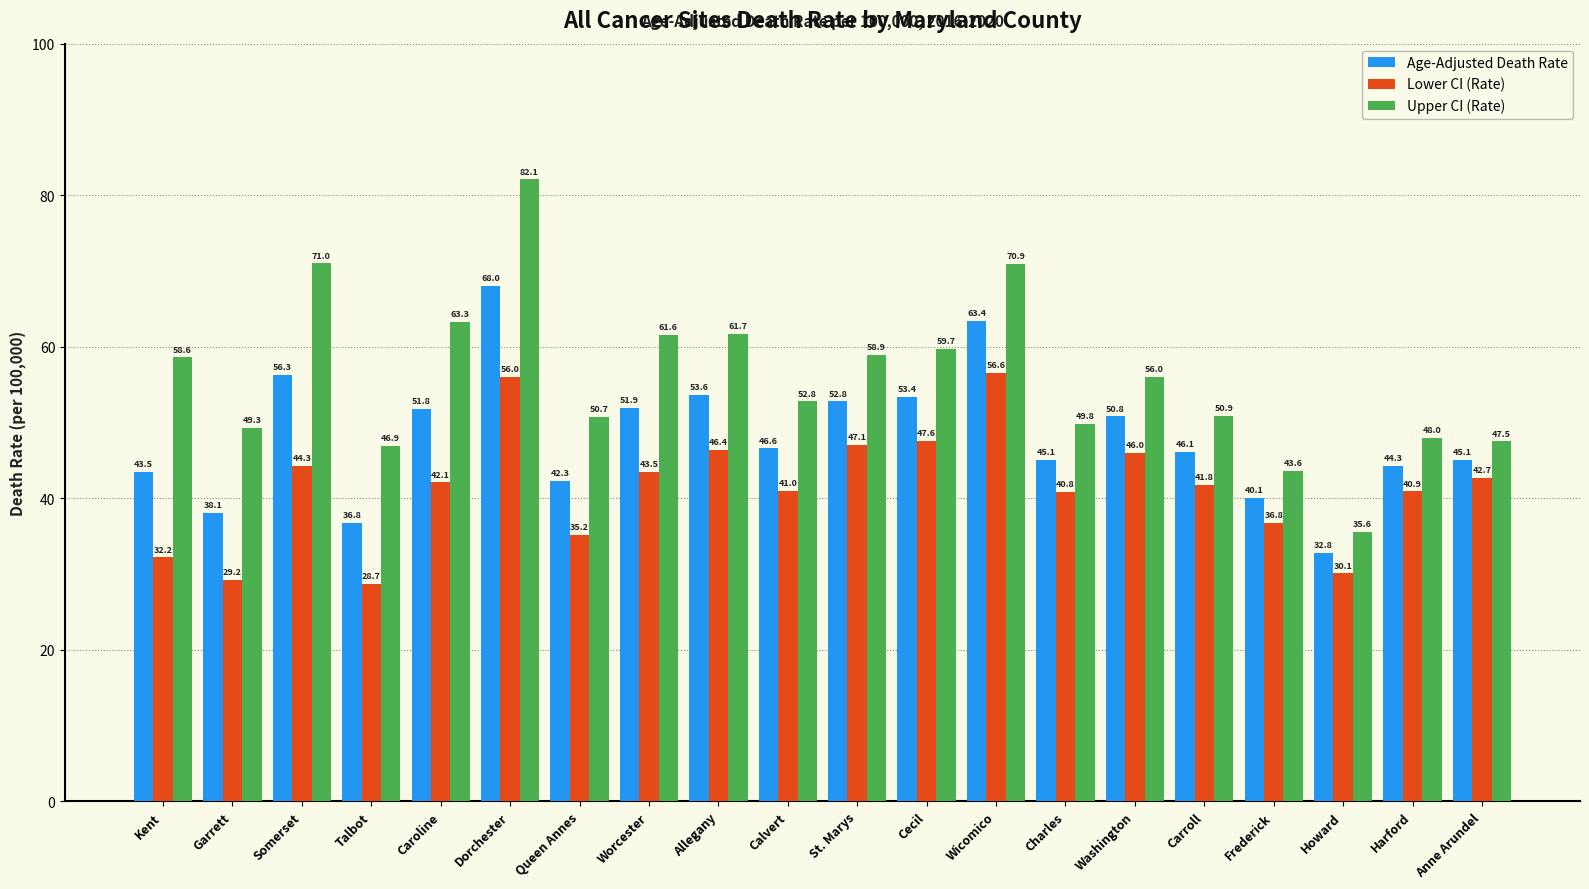

Reading left to right, what are all the values shown in this chart?

Age-Adjusted Death Rate: 43.5	38.1	56.3	36.8	51.8	68.0	42.3	51.9	53.6	46.6	52.8	53.4	63.4	45.1	50.8	46.1	40.1	32.8	44.3	45.1
Lower CI (Rate): 32.2	29.2	44.3	28.7	42.1	56.0	35.2	43.5	46.4	41.0	47.1	47.6	56.6	40.8	46.0	41.8	36.8	30.1	40.9	42.7
Upper CI (Rate): 58.6	49.3	71.0	46.9	63.3	82.1	50.7	61.6	61.7	52.8	58.9	59.7	70.9	49.8	56.0	50.9	43.6	35.6	48.0	47.5